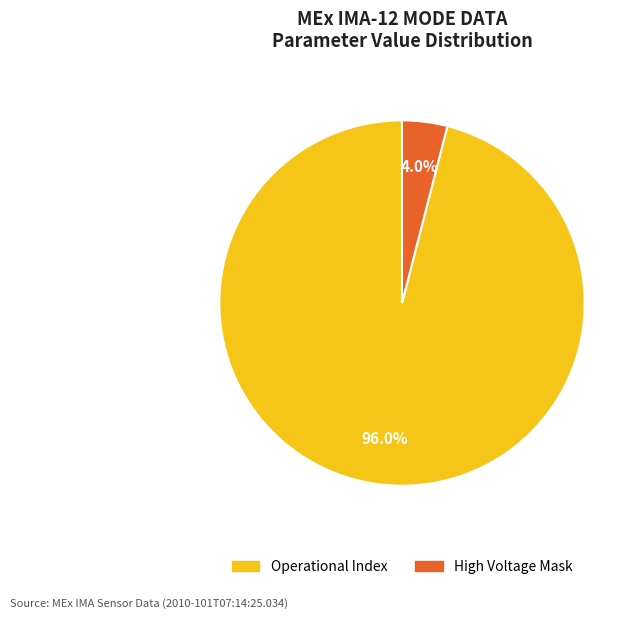

Is there any slice that represents more than half of the pie?

Yes